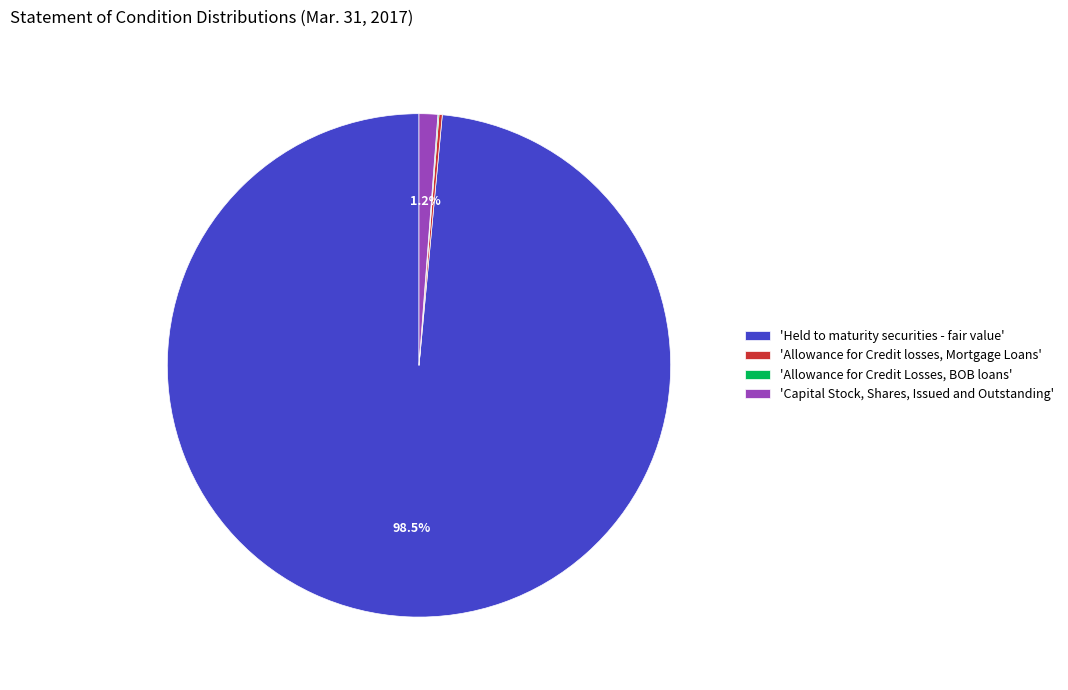

Is there a majority slice in this chart?

Yes